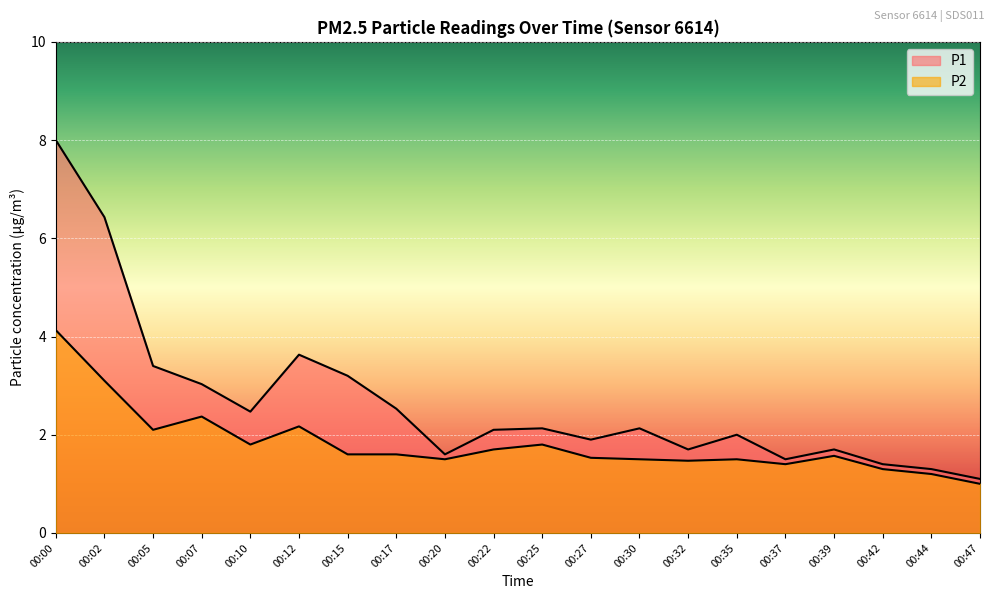

What value does the P2 series have at 00:15?

1.6